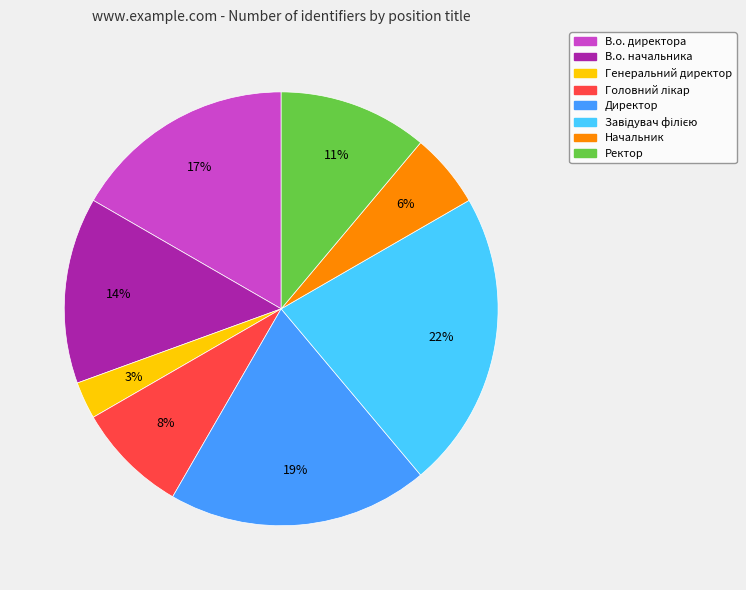

Is there any slice that represents more than half of the pie?

No